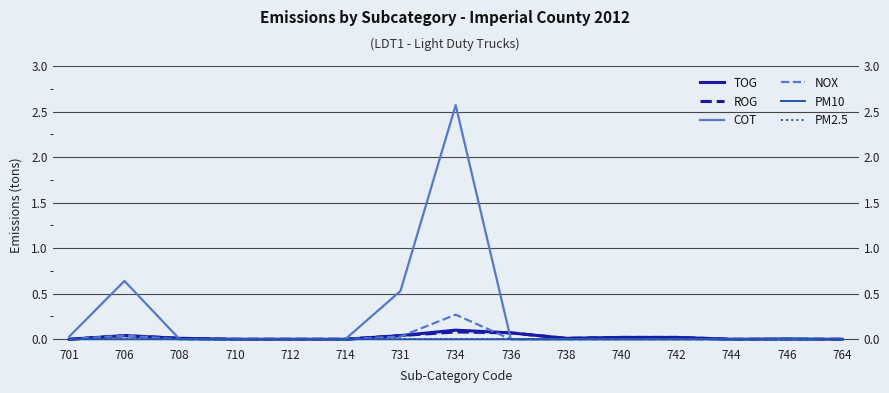

How many values in the NOX series exceed 0?

3